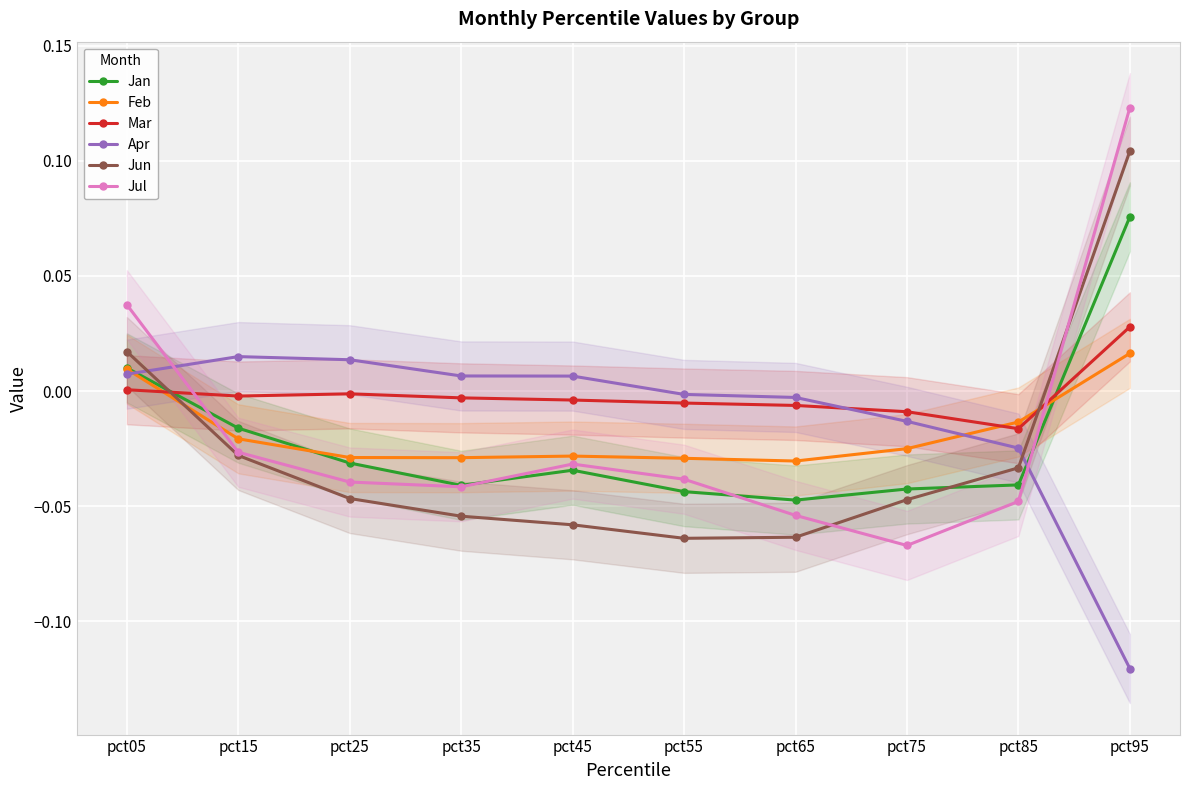

Between pct75 and pct35, which is larger?

pct35